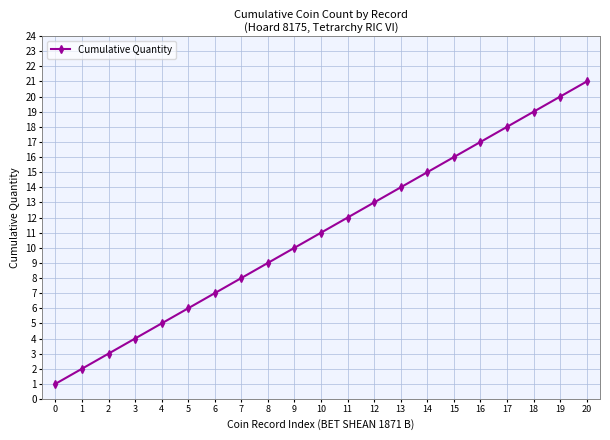

Reading left to right, extract all data points from this chart.

1	2	3	4	5	6	7	8	9	10	11	12	13	14	15	16	17	18	19	20	21